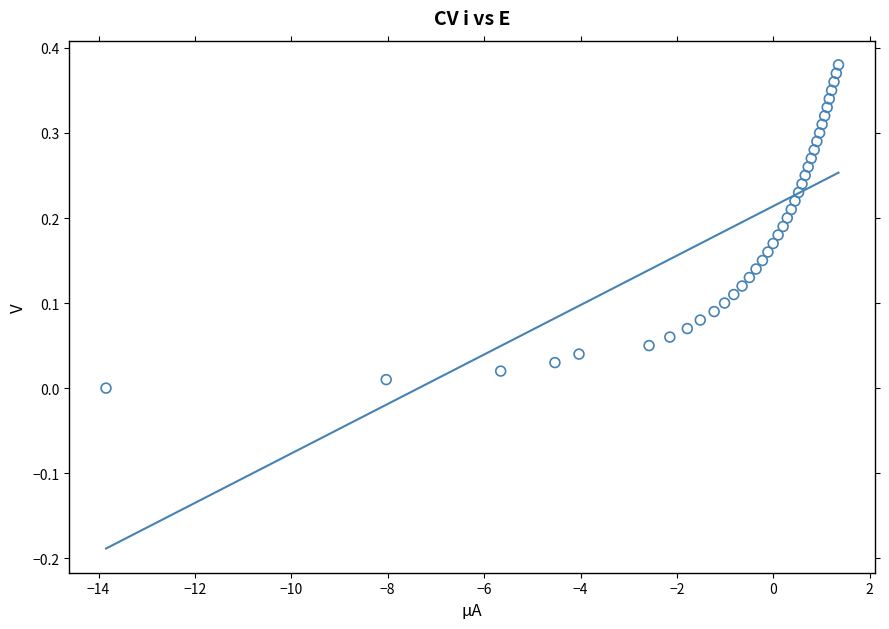

What is the range of X values (max minus min)?

15.2